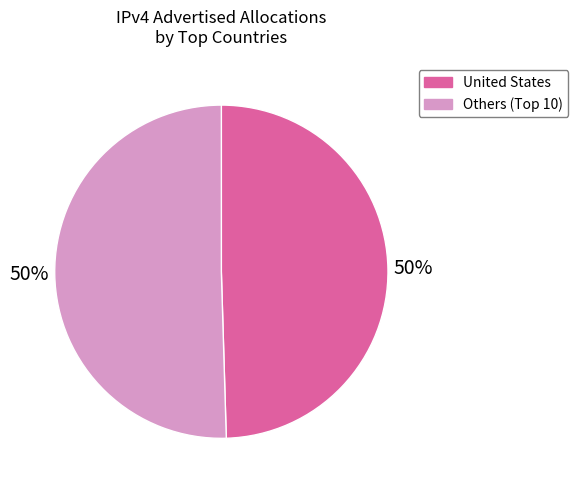

To the nearest percent, what portion does United States represent?

50%